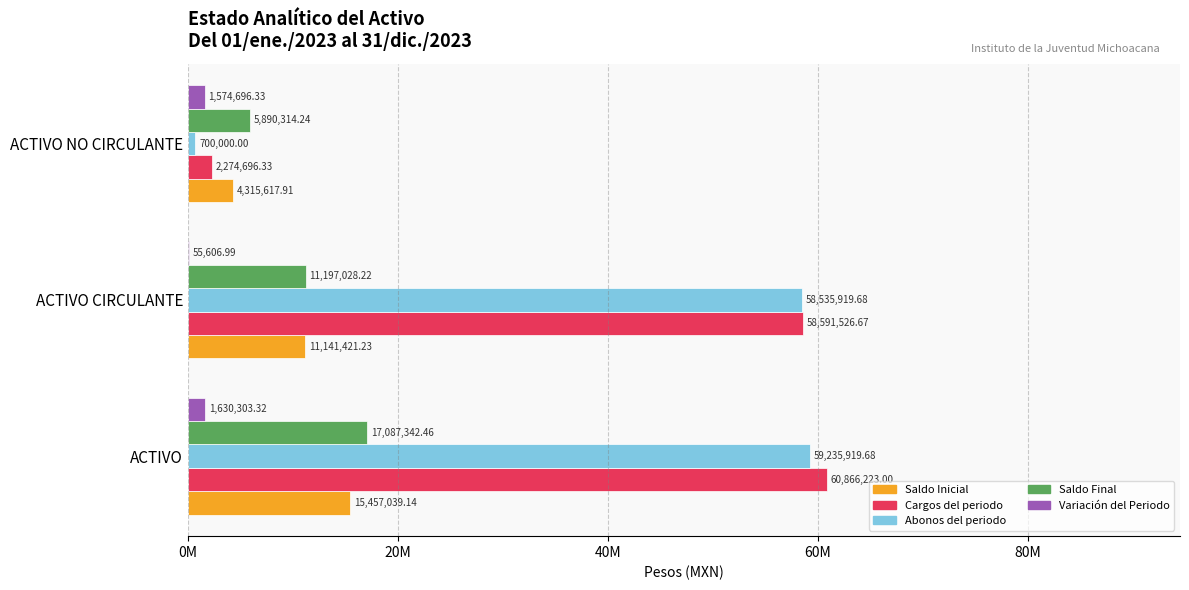

Which series has the widest spread of values?

Cargos del periodo